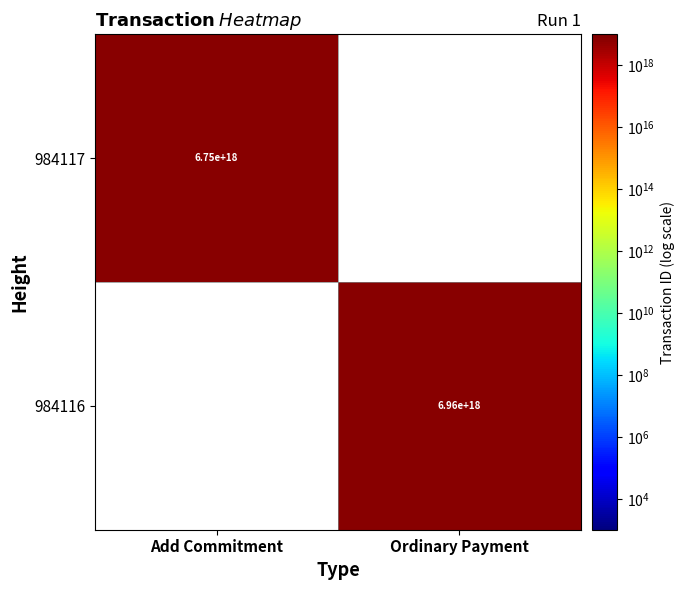

The value of 984116 at Ordinary Payment is 6960000000000000000. True or false?

True